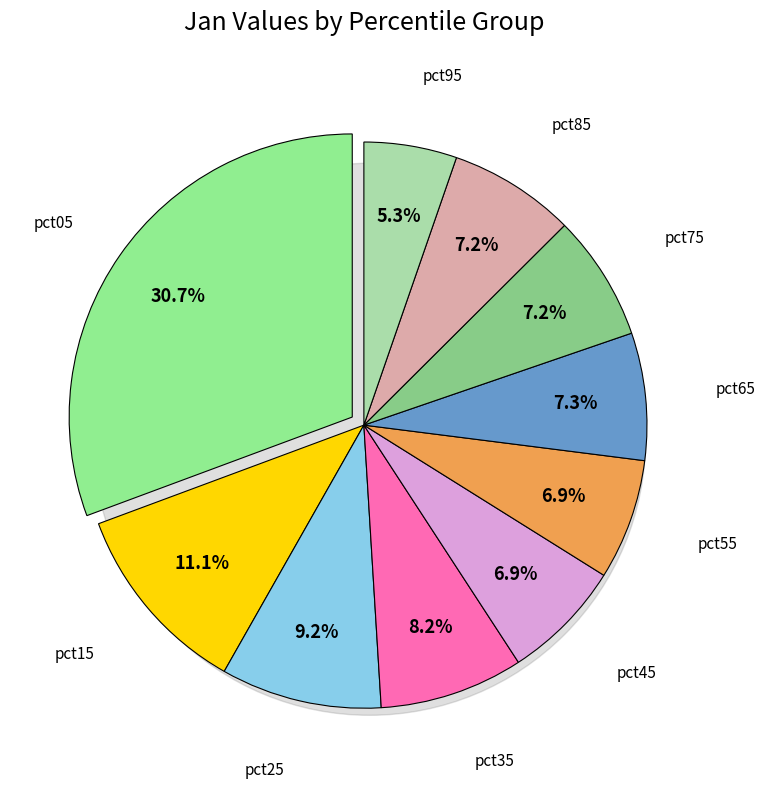

Combined, what portion of the pie is pct15 and pct65?

18.4%